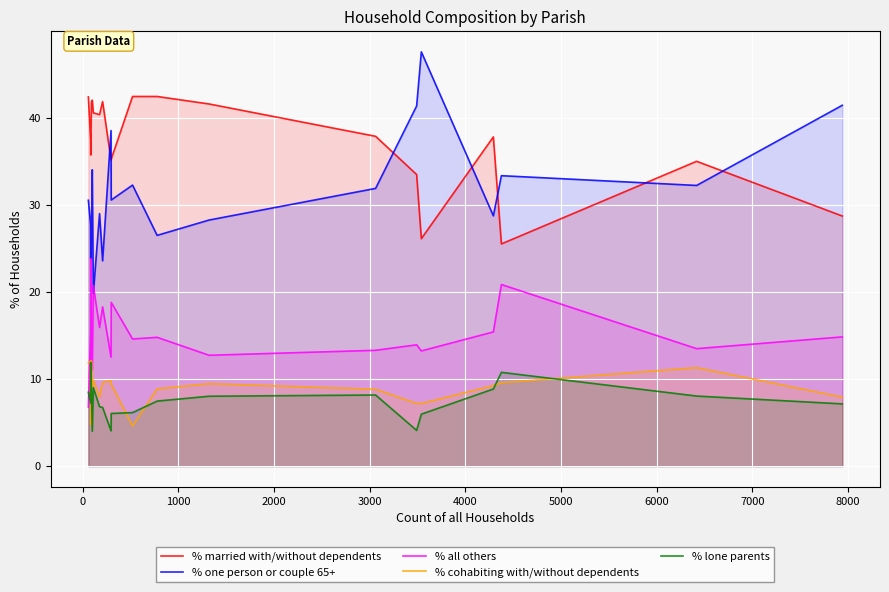

Does the chart display data point markers on the line(s)?

No